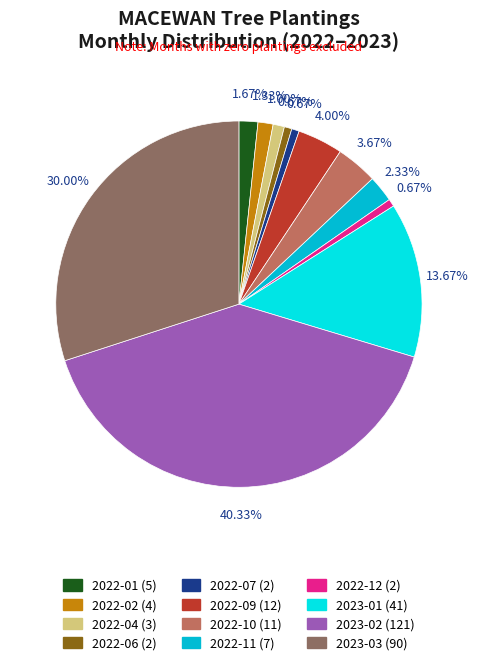

To the nearest percent, what is the difference between the largest and smallest slice percentages?

40%